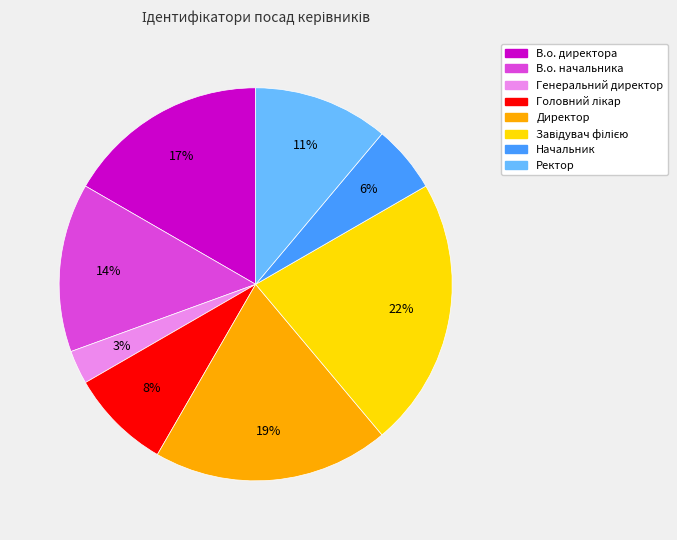

Is it true that В.о. начальника is 7% of the pie?

False